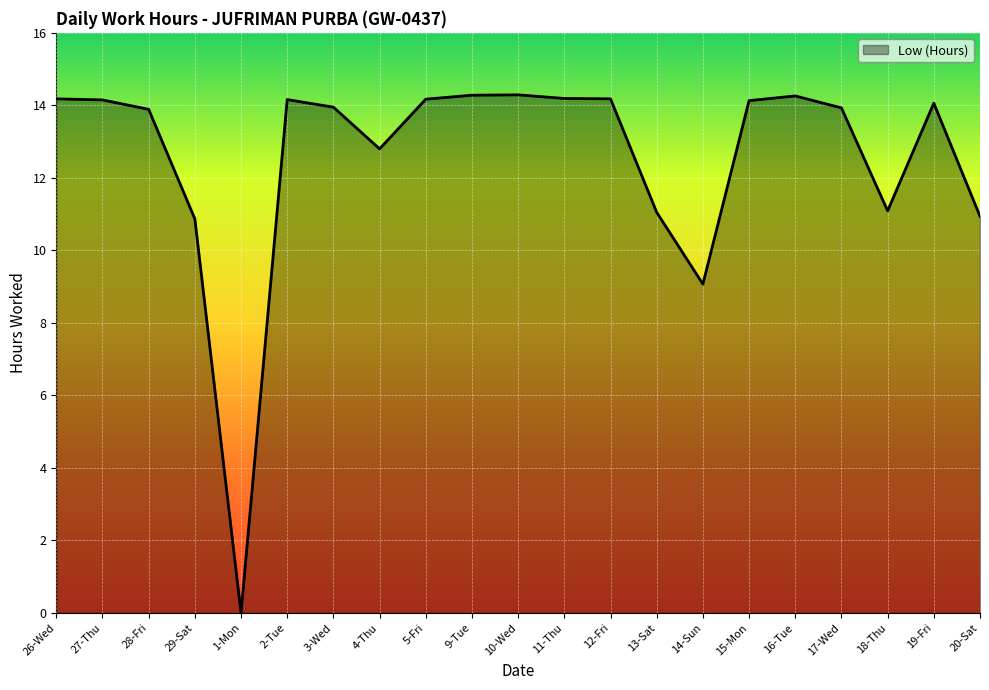

What is the greatest value displayed?

14.3